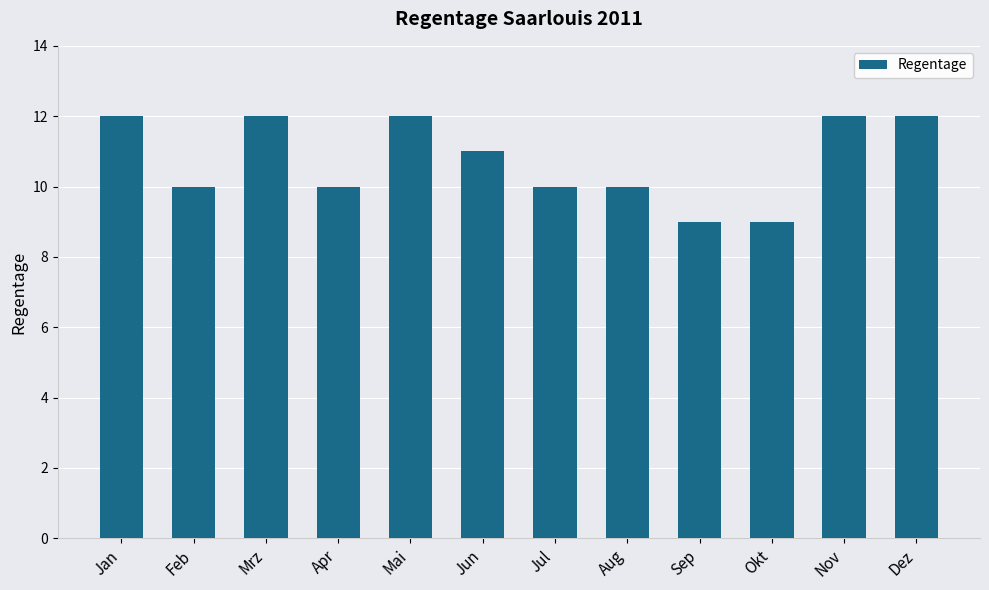

What is the label of the 1st bar from the left?

Jan